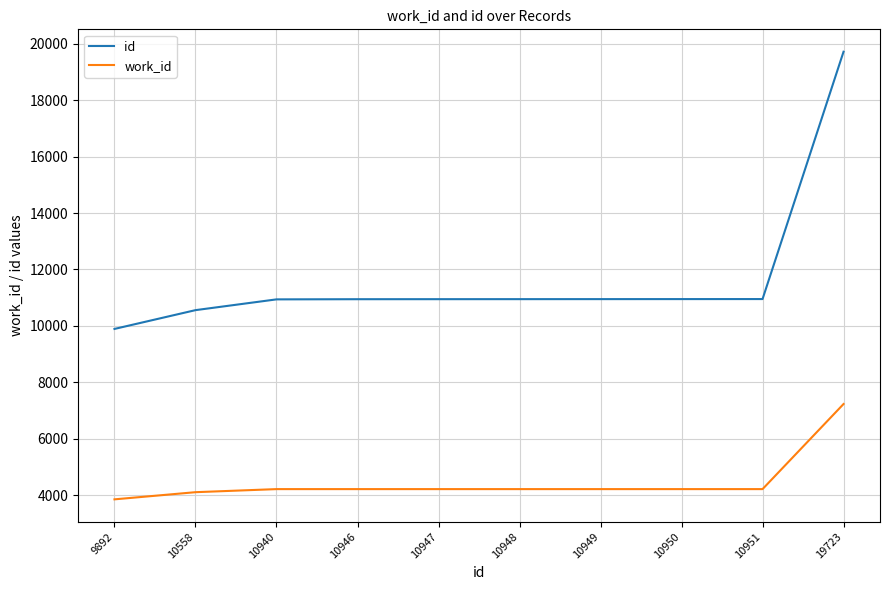

How many lines are shown in the chart?

2